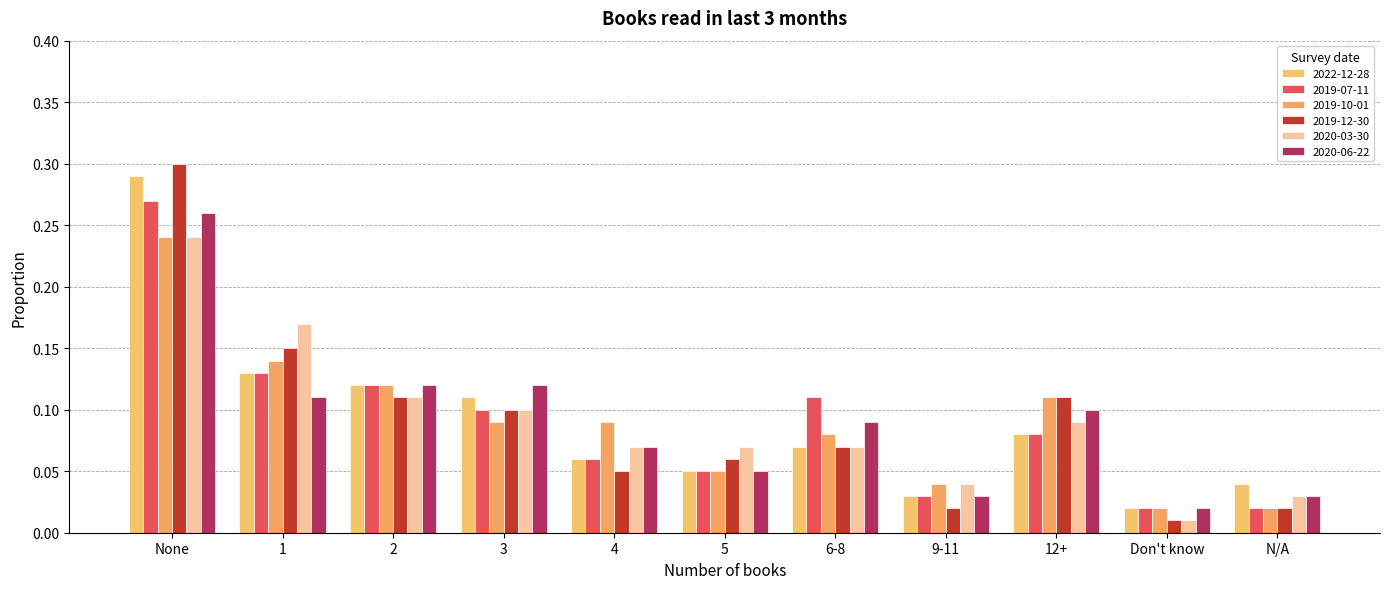

Rank the series at 1 from lowest to highest value.

2020-06-22, 2022-12-28, 2019-07-11, 2019-10-01, 2019-12-30, 2020-03-30